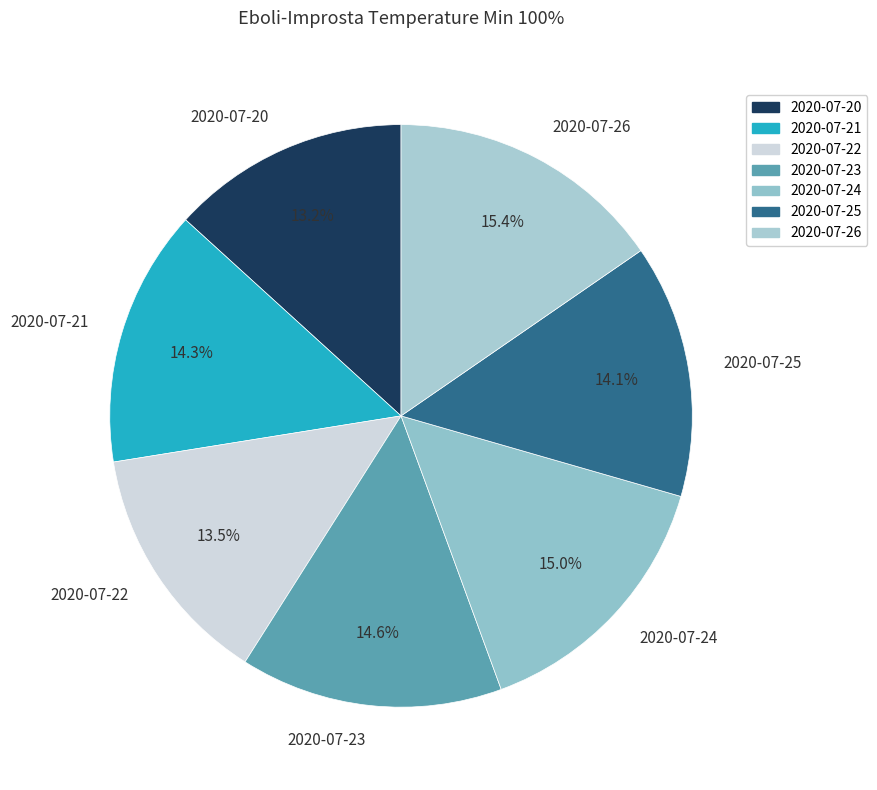

Does 2020-07-26 account for over 50% of the chart?

No